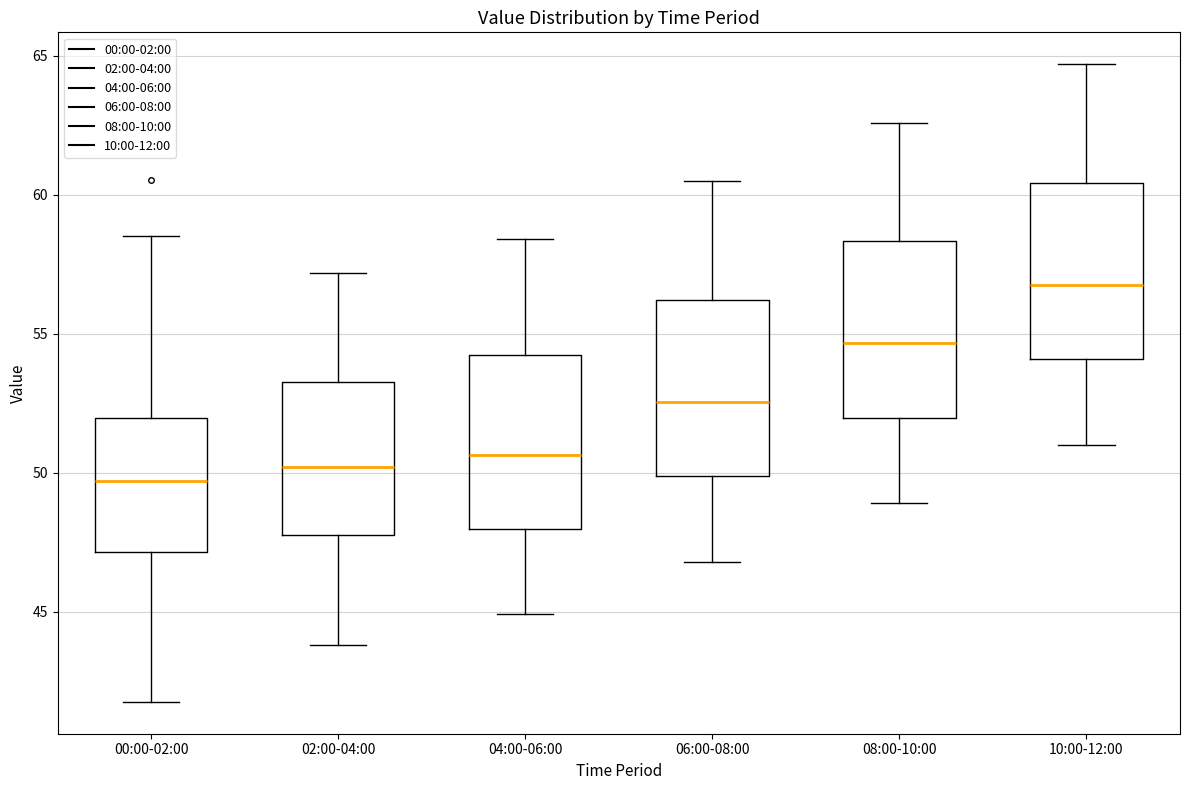

Where does the median line of the box for 06:00-08:00 sit on the y-axis? The values are not printed on the chart, so give them approximately, as read against the axis.

52.5